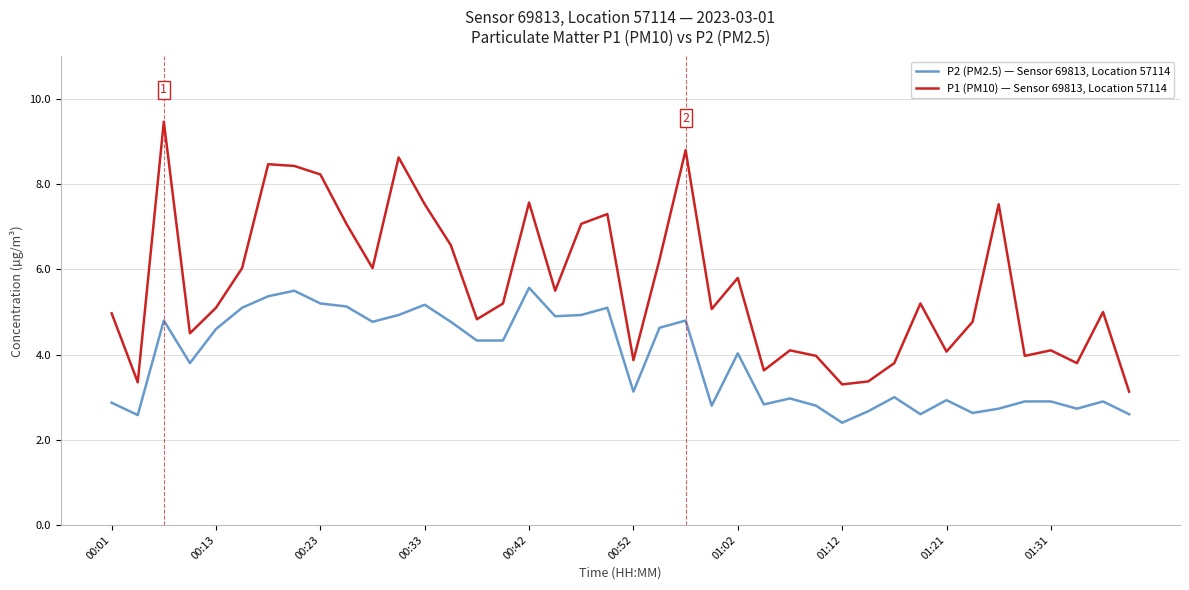

What is the minimum value for P2 (PM2.5) — Sensor 69813, Location 57114?

2.4